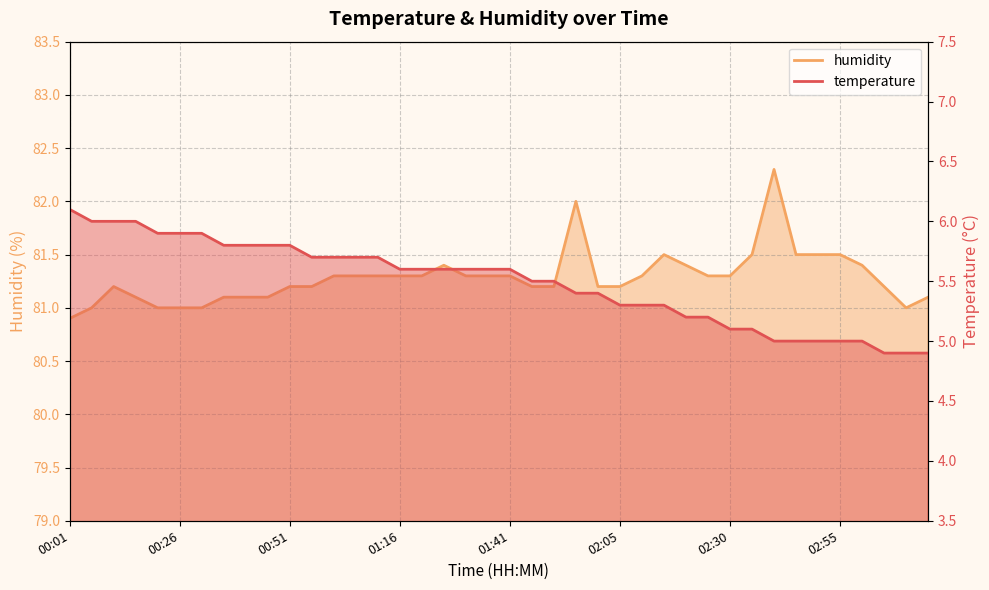

True or false: humidity has more than 0 points higher than both neighbors.

True